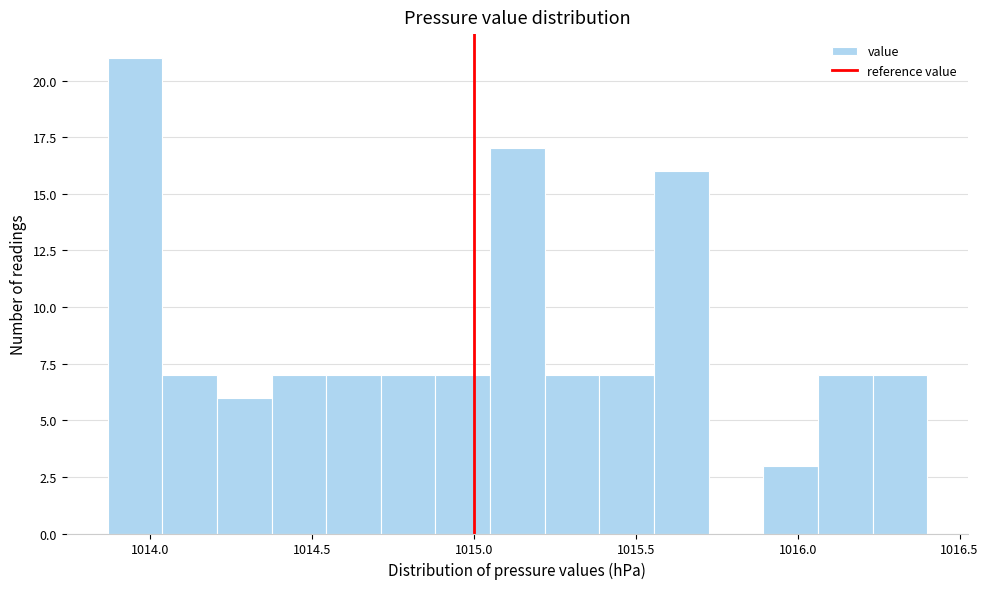

Around what value on the x-axis is the tallest bar? Give the approximate position of its centre, as read against the axis.

1013.95